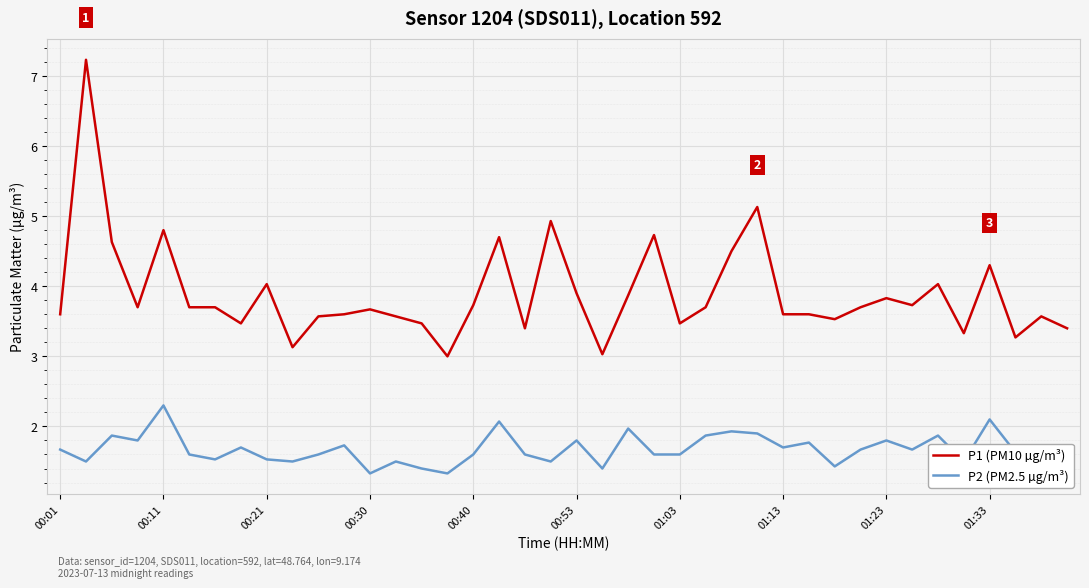

At how many categories does at least one series exceed 6?

1